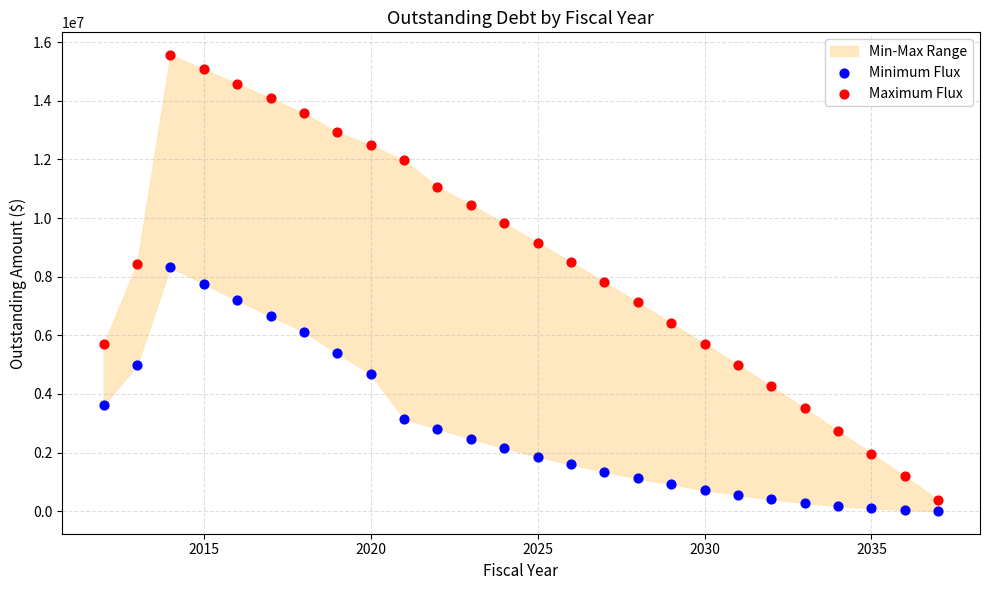

Which series has the widest spread of Y values?

Maximum Flux